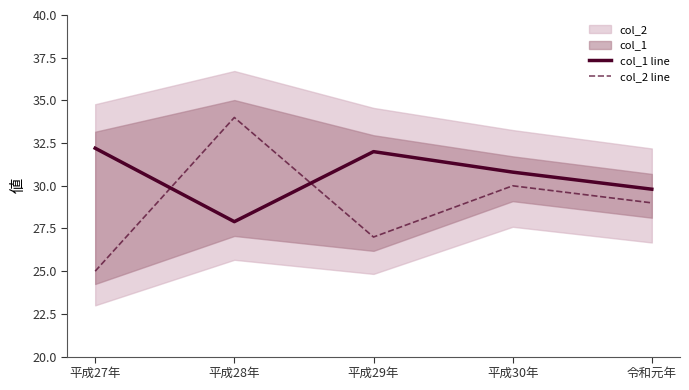

What is the total value across all series at 平成28年?

61.9